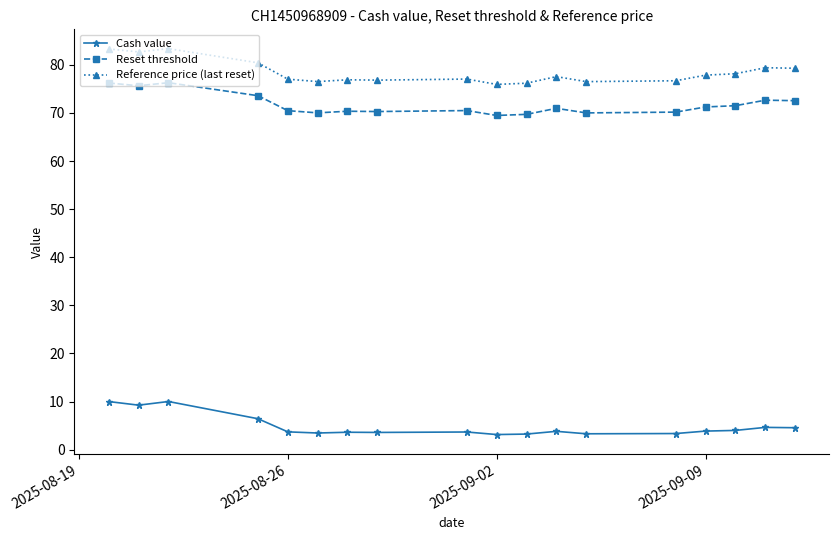

True or false: Cash value and Reset threshold intersect in this chart.

False